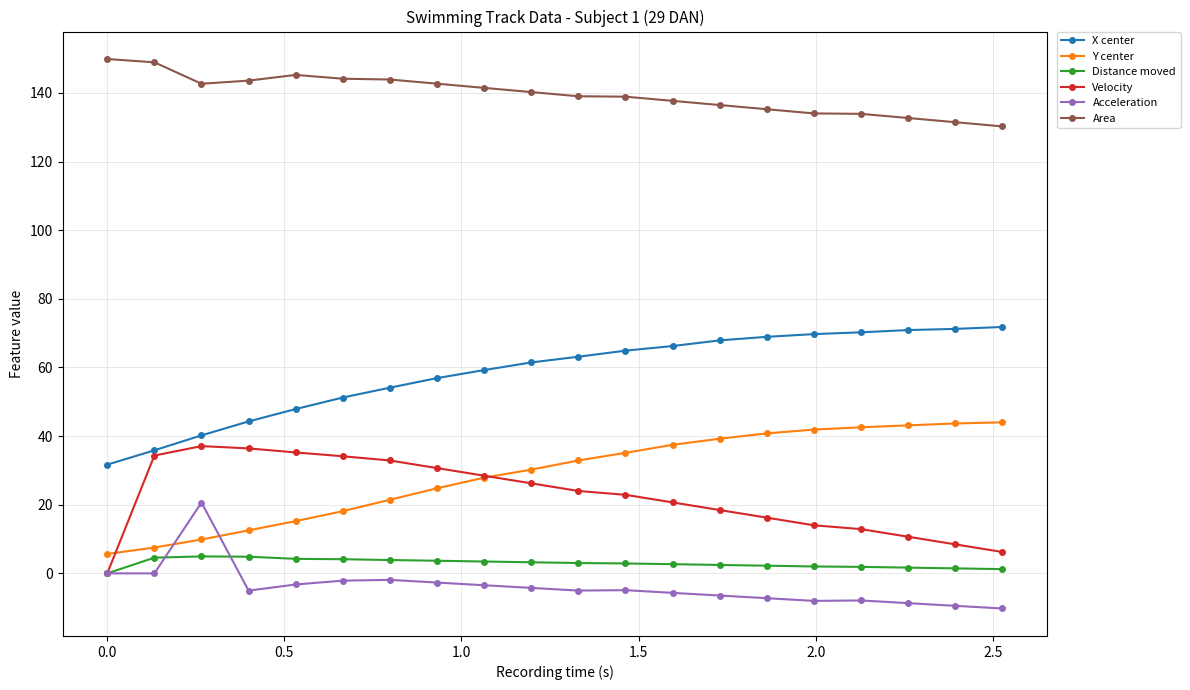

Which series has the widest spread of values?

X center